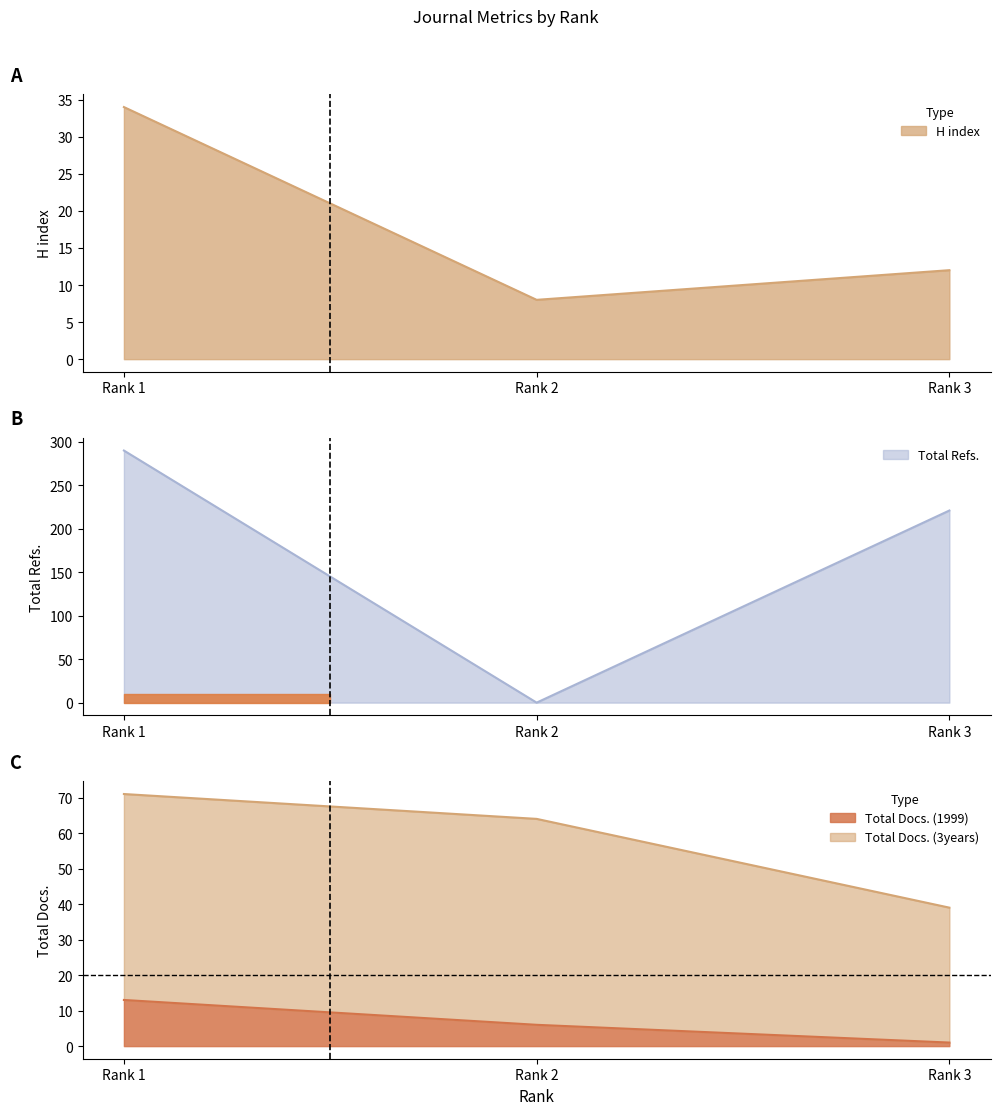

What is the difference between the highest and lowest values at Rank 1?

277